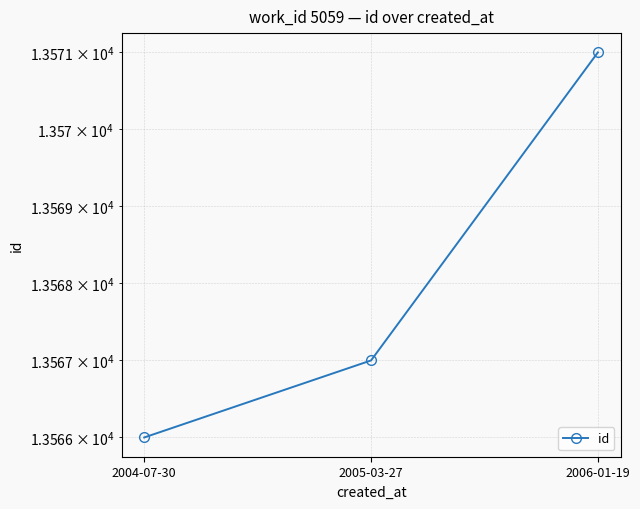

Reading left to right, list all the values displayed in this chart.

2004-07-30=13566	2005-03-27=13567	2006-01-19=13571